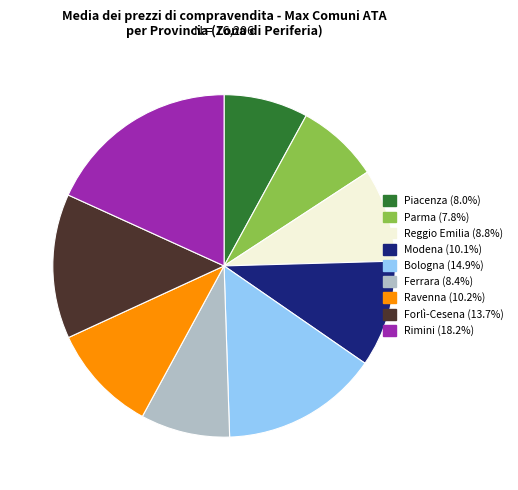

Combined, do Rimini and Ferrara account for over 50%?

No